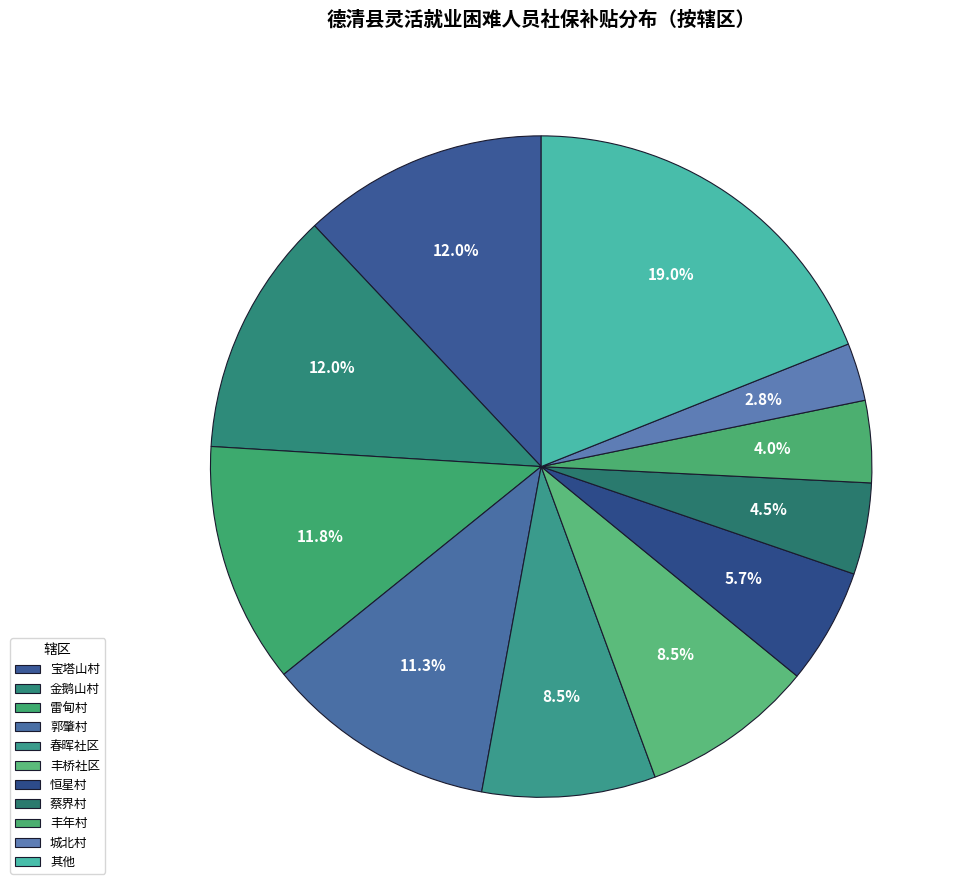

True or false: 金鹅山村 accounts for 1% of the total.

False